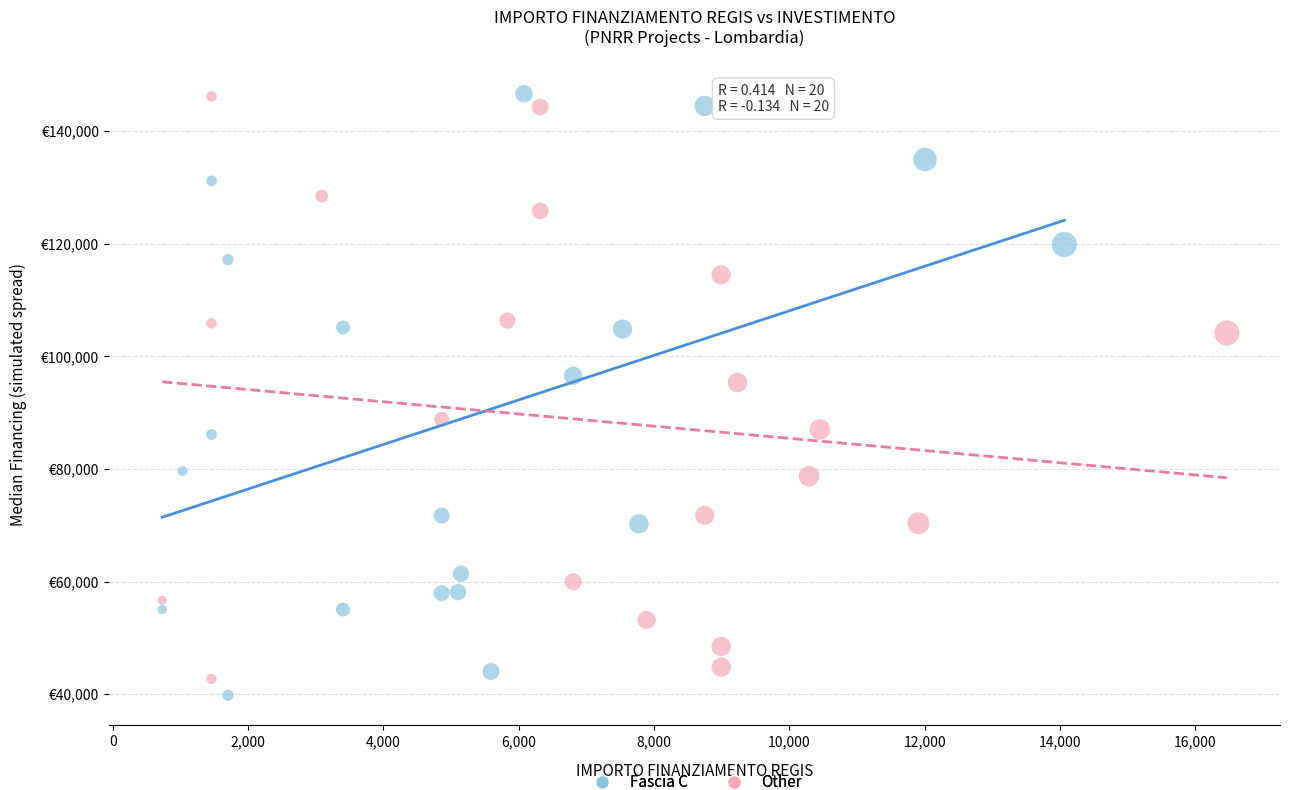

What are all the series names shown in the legend?

Fascia C, Other